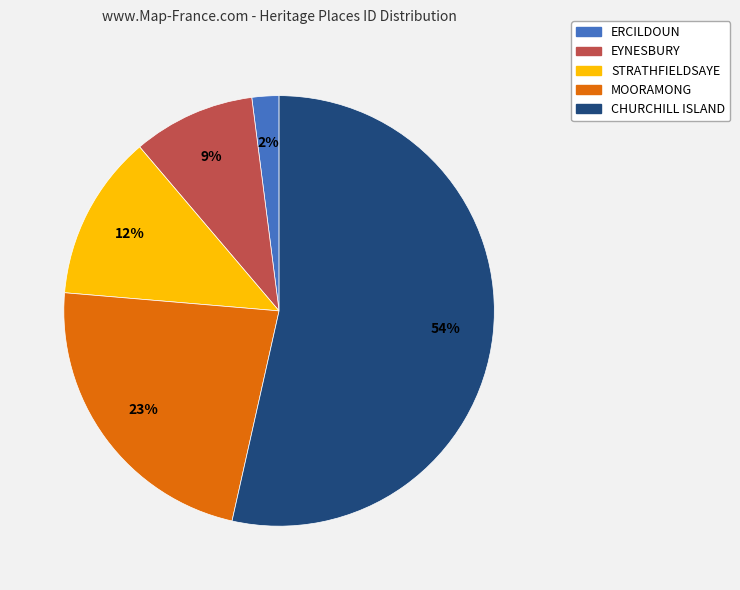

How many slices are in this pie chart?

5